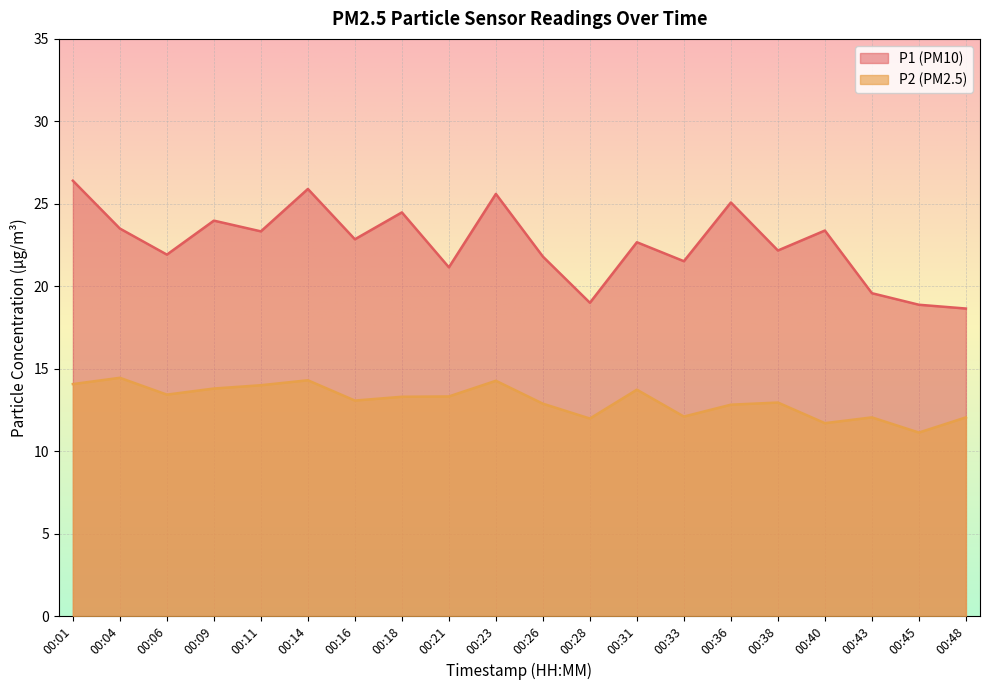

At which label does P1 reach its minimum?

00:48